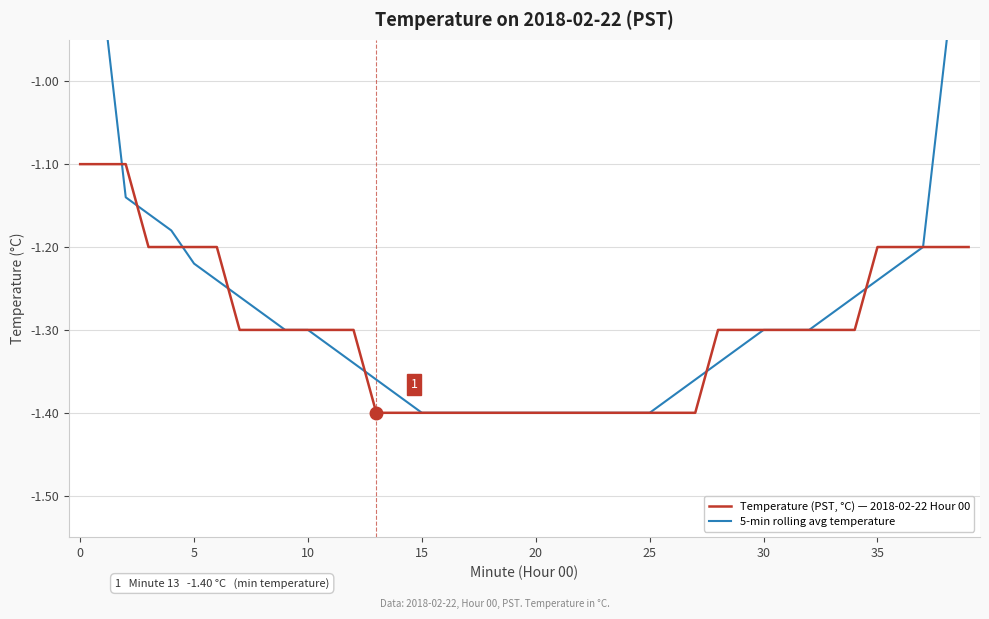

What is the difference between the maximum and minimum values in the Temperature (PST, °C) — 2018-02-22 Hour 00 series?

0.3